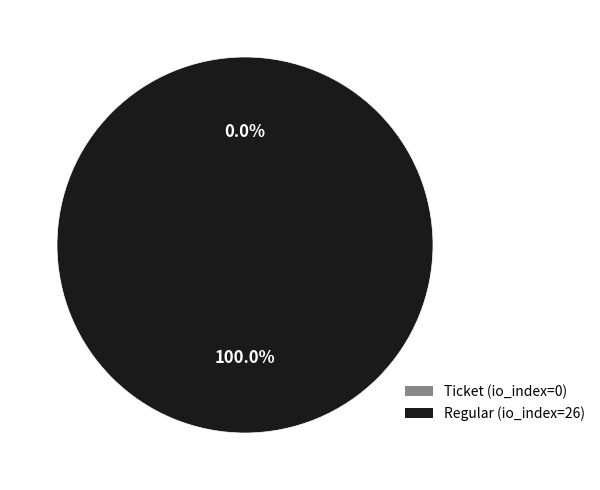

True or false: Regular (io_index=26) accounts for 100% of the total.

True